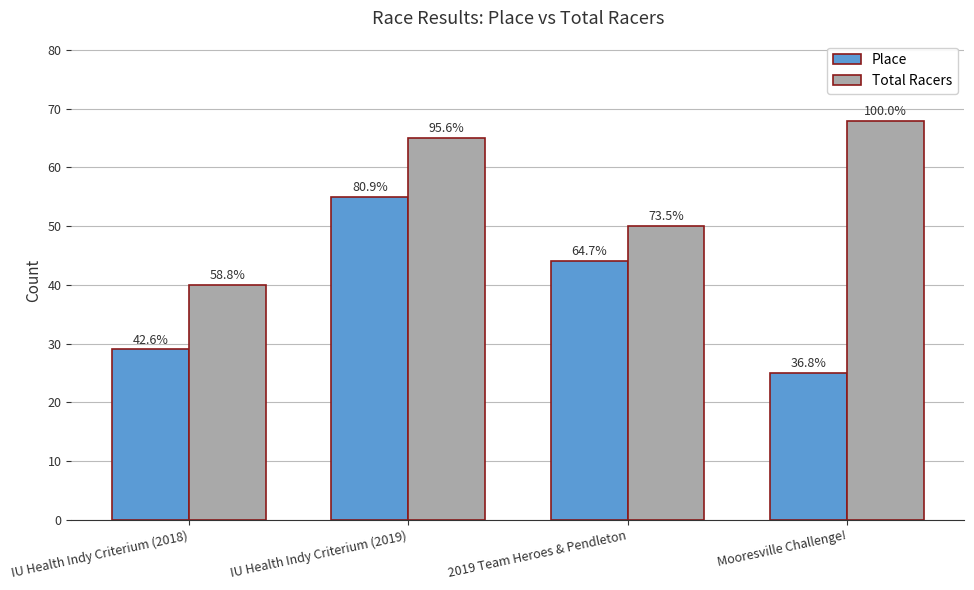

Rank the series by their average value, from highest to lowest.

Total Racers, Place